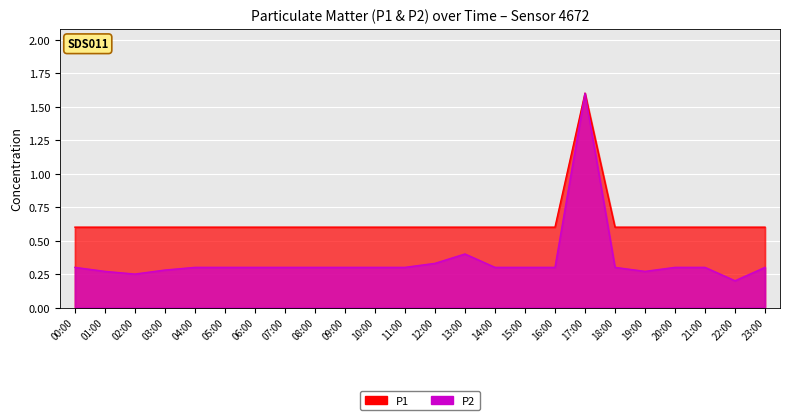

At which category does P2 reach its first local peak?

13:00